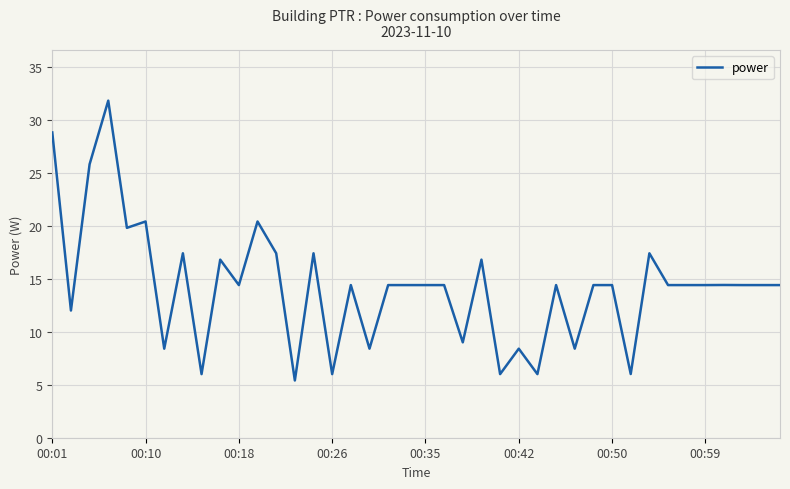

What is the smallest value displayed?

5.4